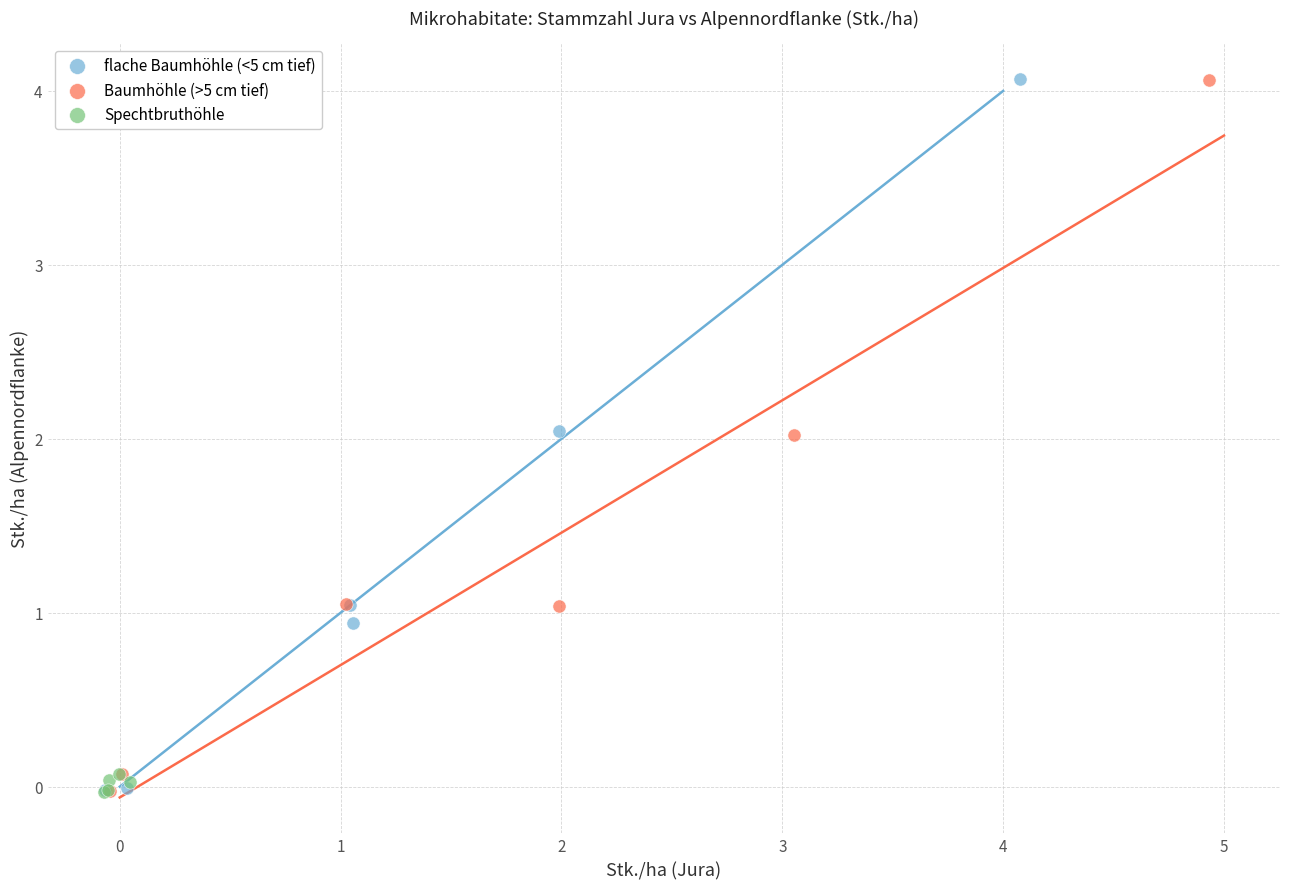

What are all the series names shown in the legend?

flache Baumhöhle (<5 cm tief), Baumhöhle (>5 cm tief), Spechtbruthöhle